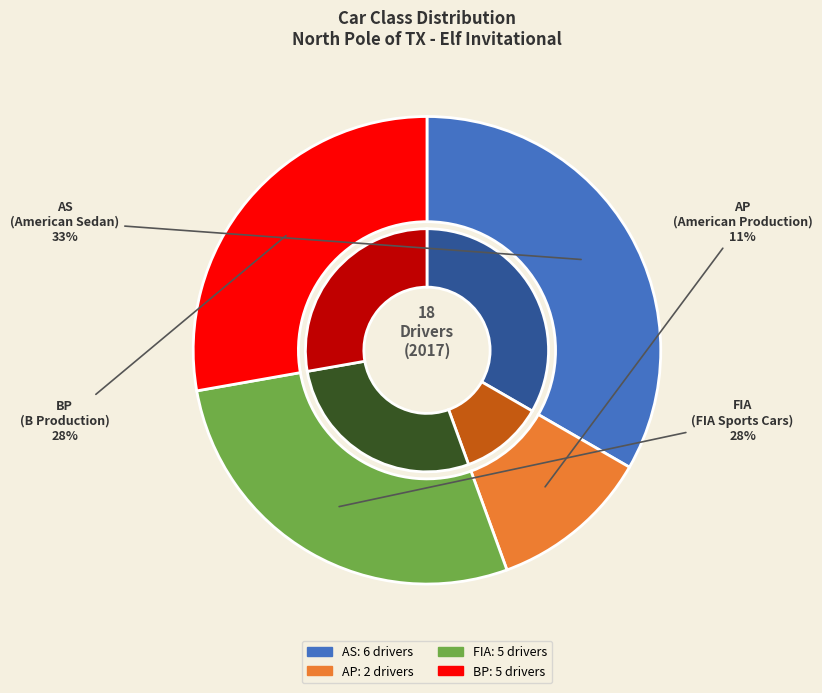

Is it true that BP is 19% of the pie?

False